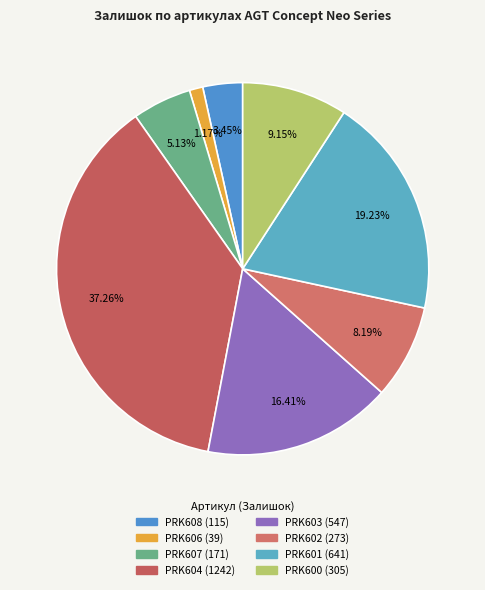

Count the number of slices in the pie.

8